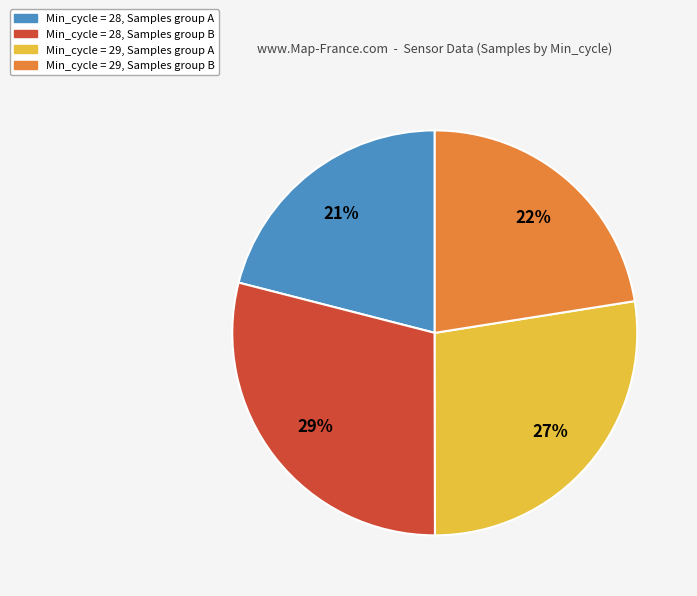

To the nearest percent, what is the difference between the largest and smallest slice percentages?

8%